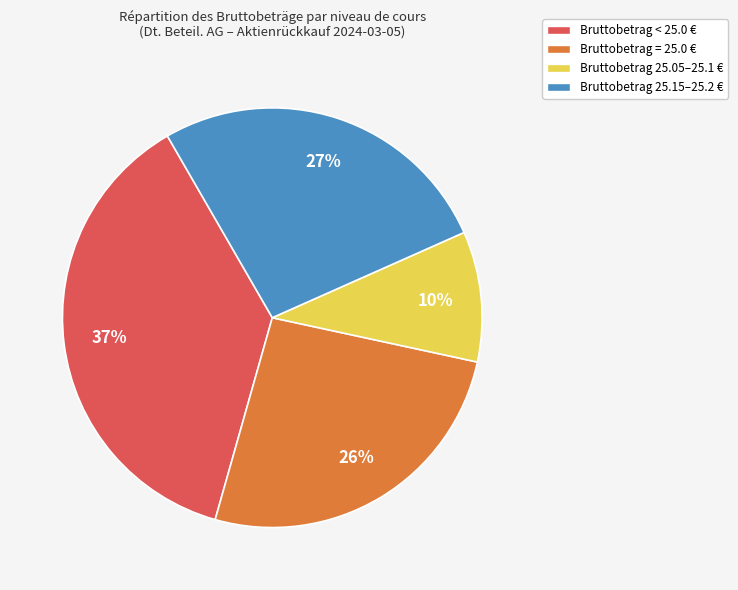

To the nearest percent, what is the difference between the largest and smallest slice percentages?

27%